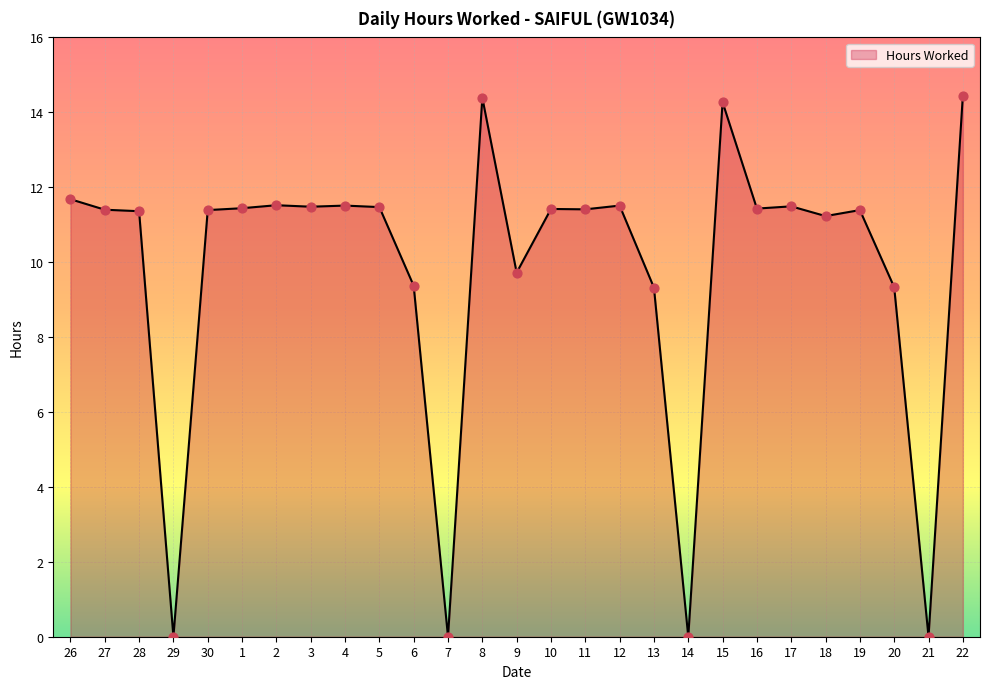

What is the change in value from 2 to 9?

-1.8